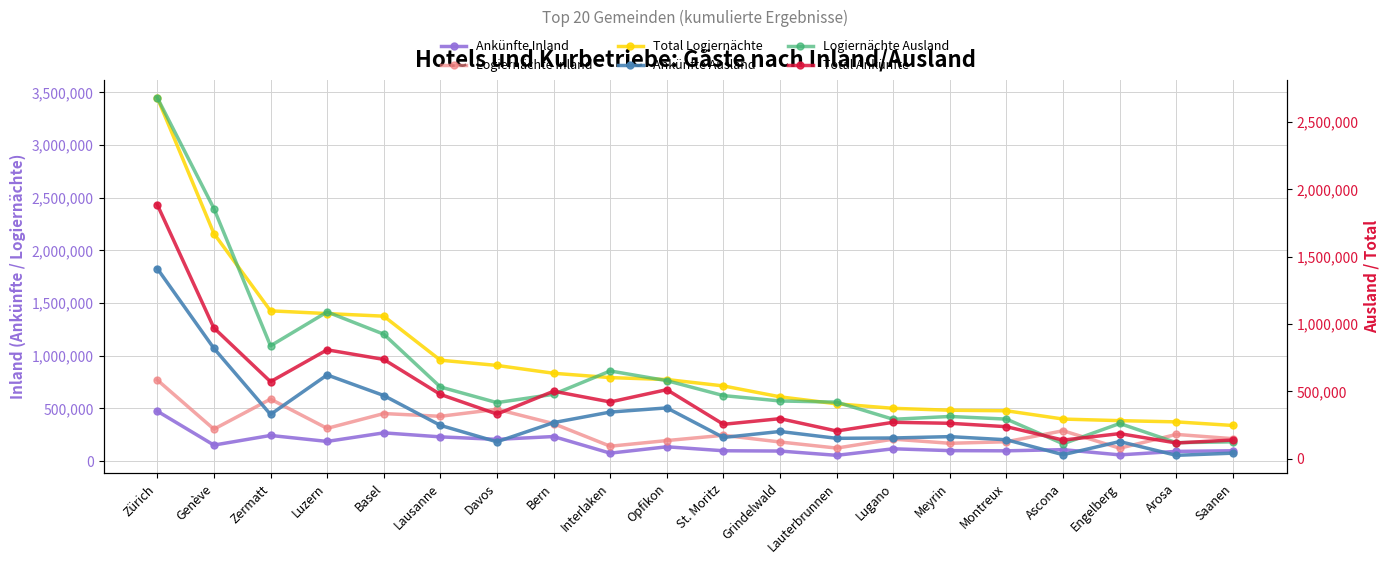

What is the approximate value of Logiernächte Ausland at Bern?

477900